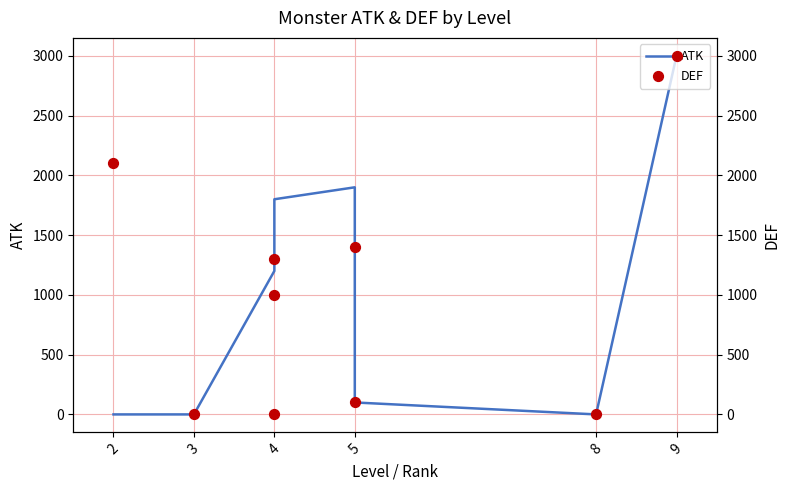

What is the total value across all series at 4?

2200